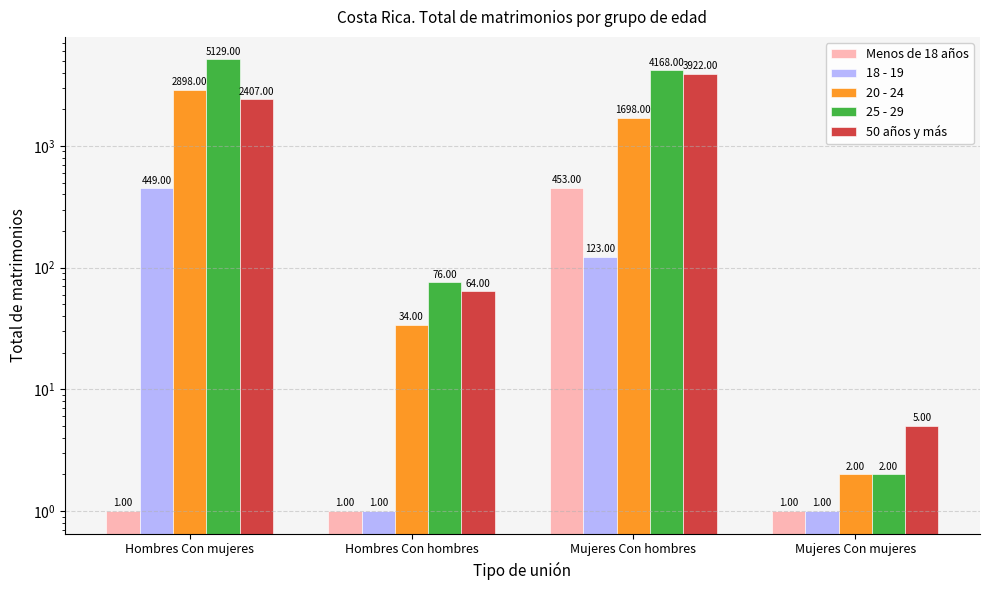

Which series changed the most between Hombres Con mujeres and Mujeres Con mujeres?

25 - 29